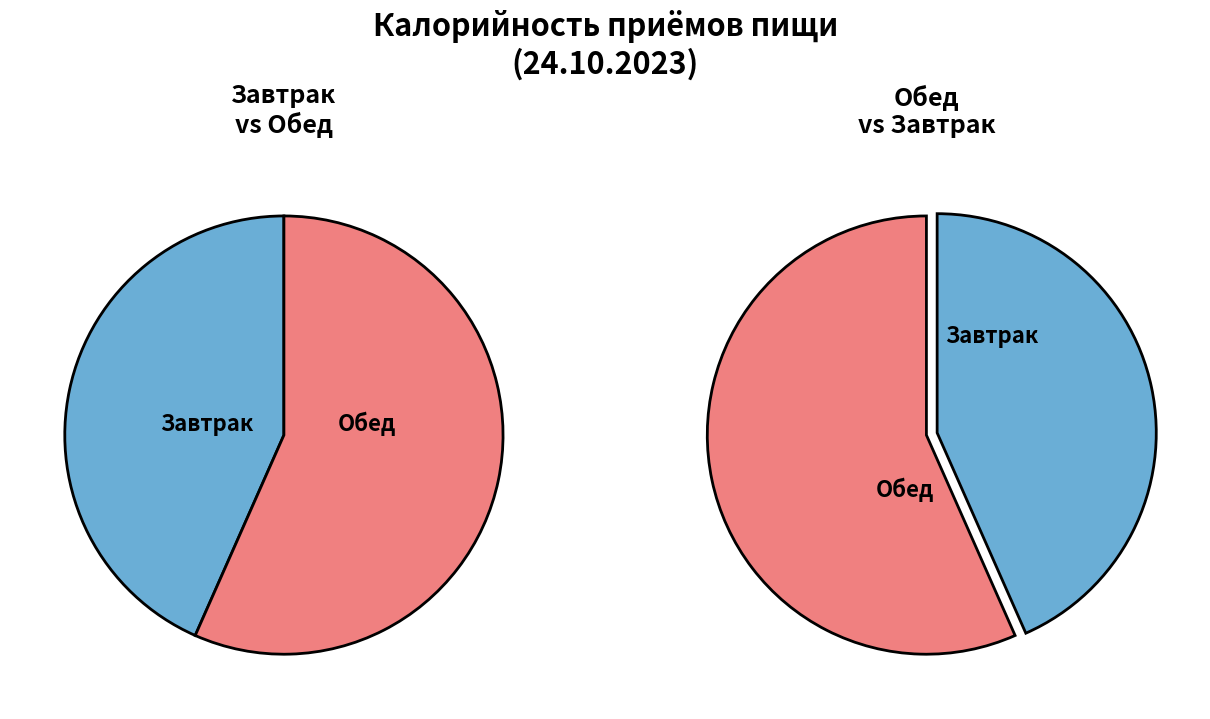

True or false: Завтрак accounts for 57% of the total.

False